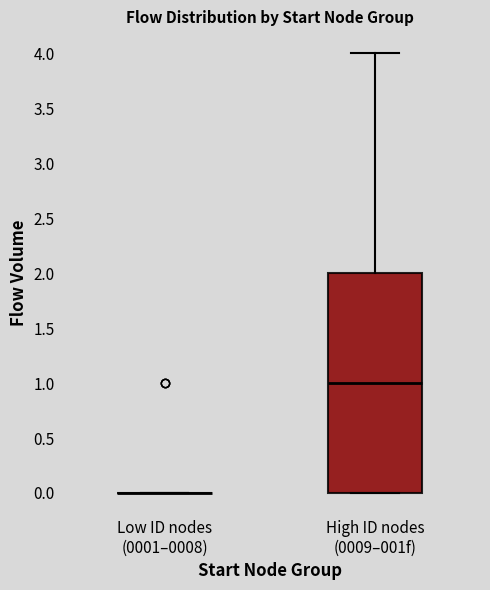

Comparing the boxes themselves (not the whiskers), which one is the tallest?

High ID nodes (0009–001f)